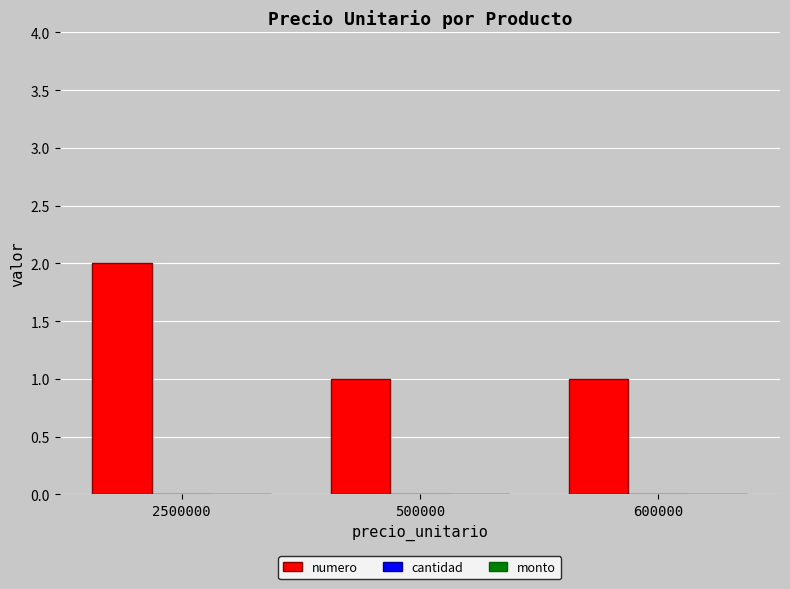

Which label corresponds to the largest value in the chart?

2500000